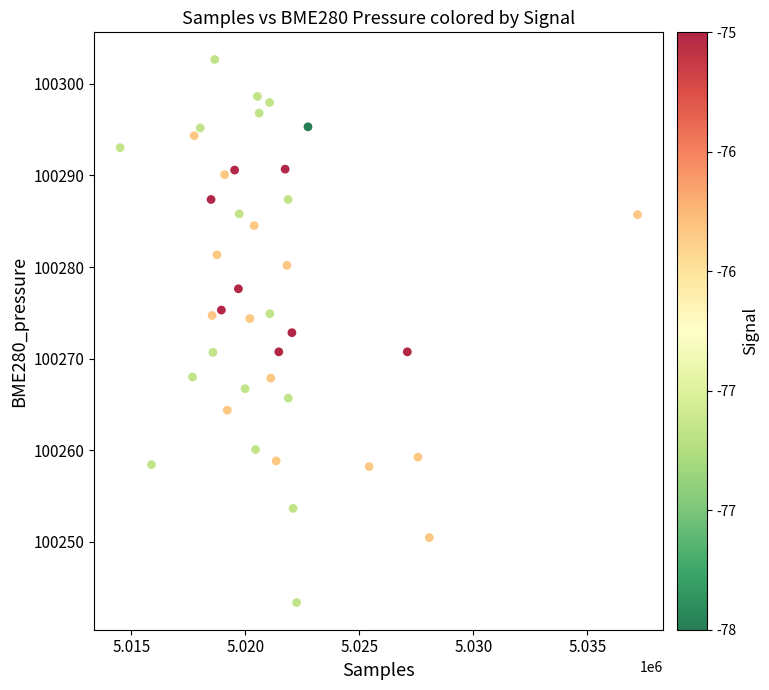

What is the range of Y values (max minus min)?

59.3